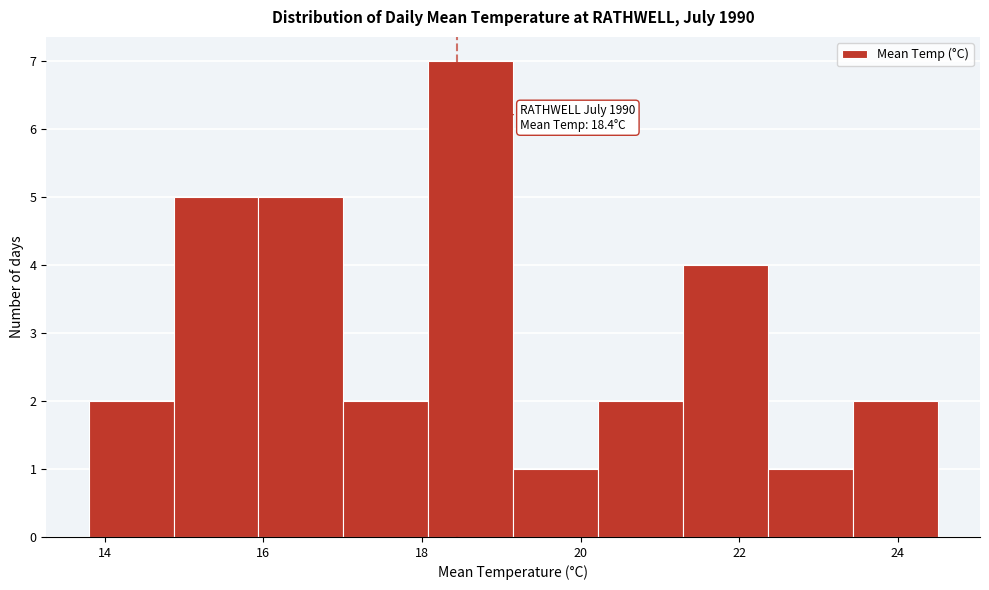

Which range on the x-axis has the tallest bar?

18.0 to 19.2